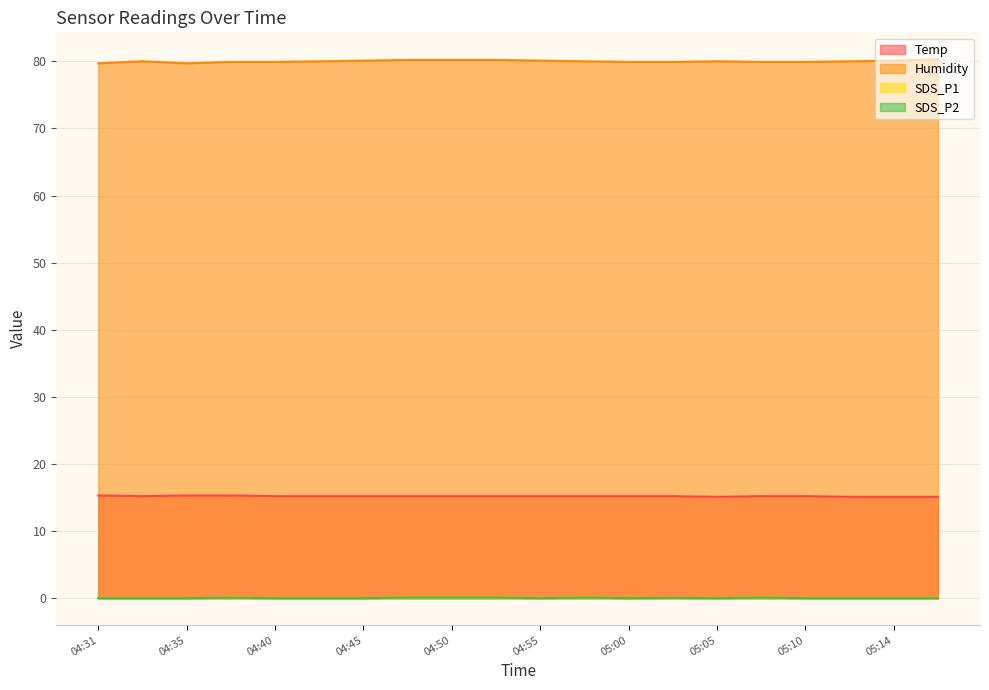

True or false: SDS_P1 and SDS_P2 intersect in this chart.

False